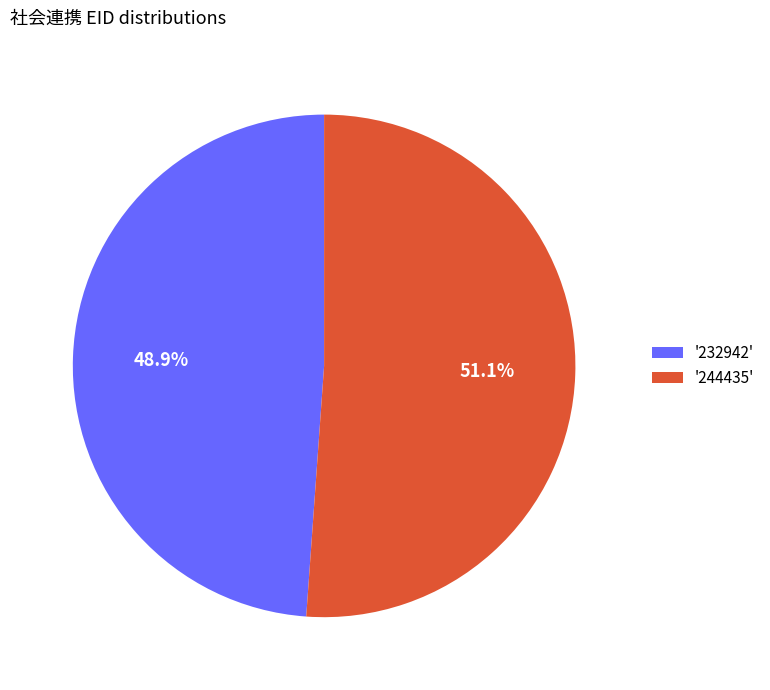

To the nearest percent, what is the average slice percentage?

50%